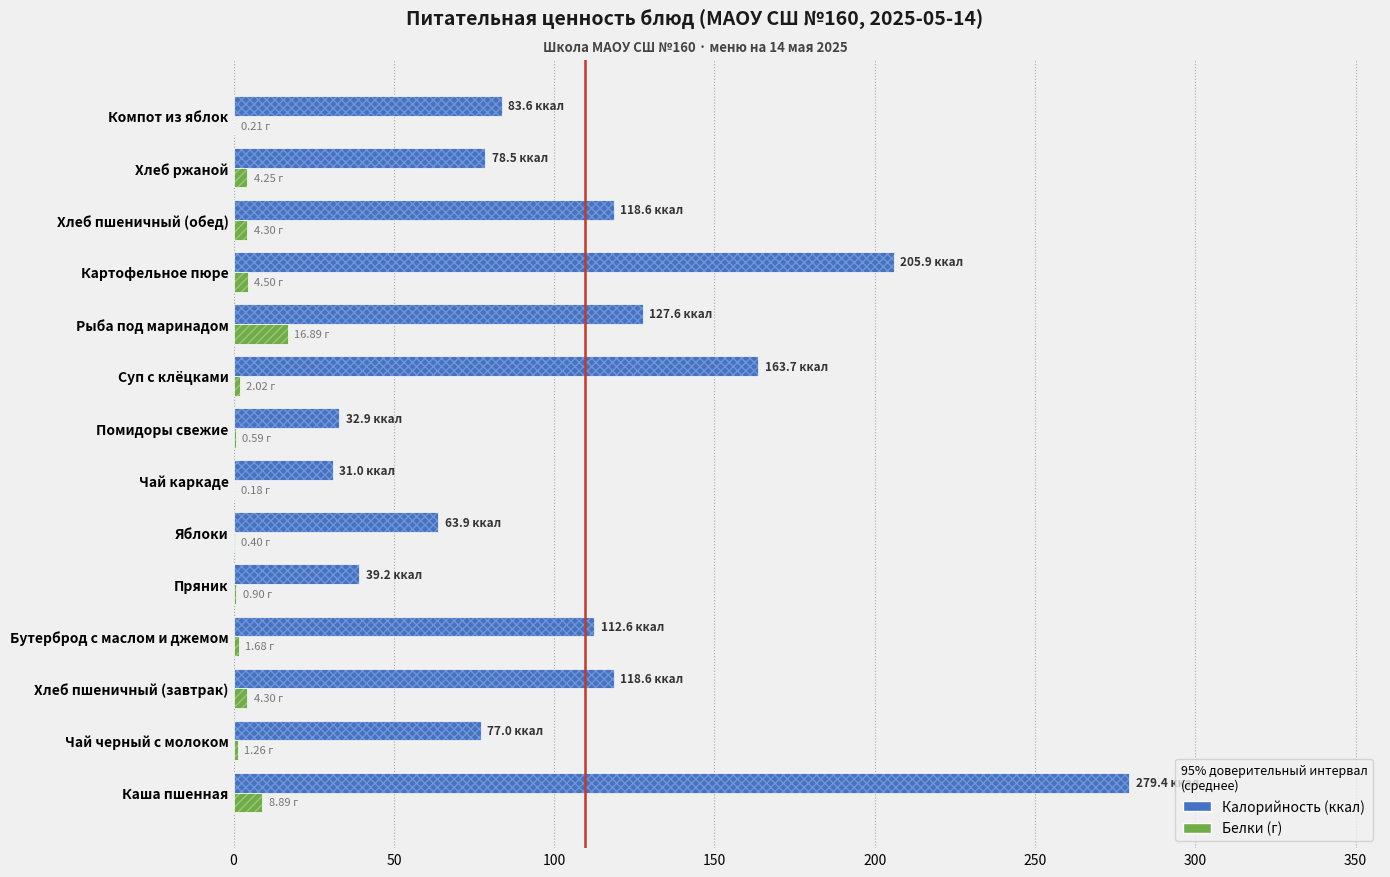

What is the value of the Белки bar at the 10th from the left?

16.9